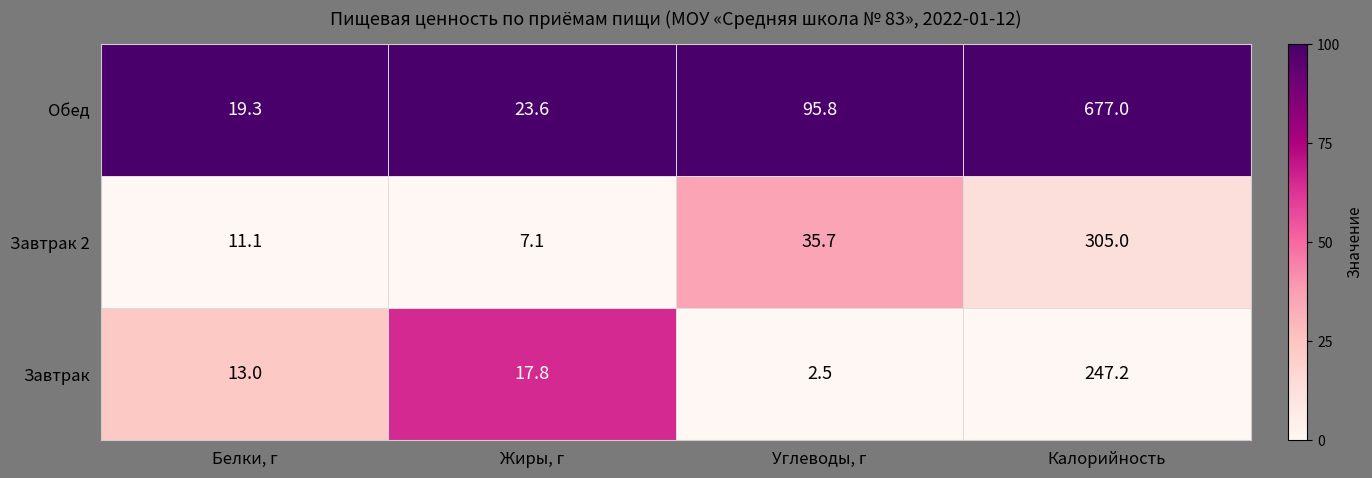

At how many categories does at least one series exceed 20?

3